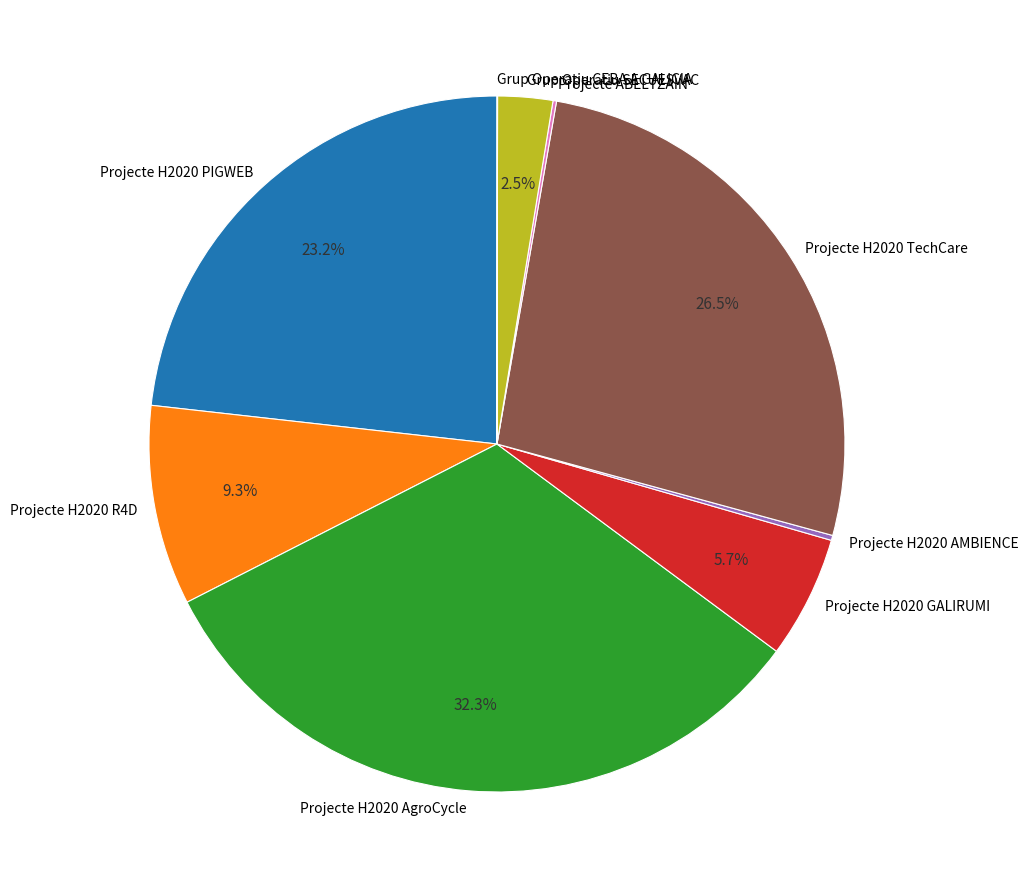

What is the ratio of the value at Projecte H2020 R4D to the value at Projecte H2020 GALIRUMI?

1.6